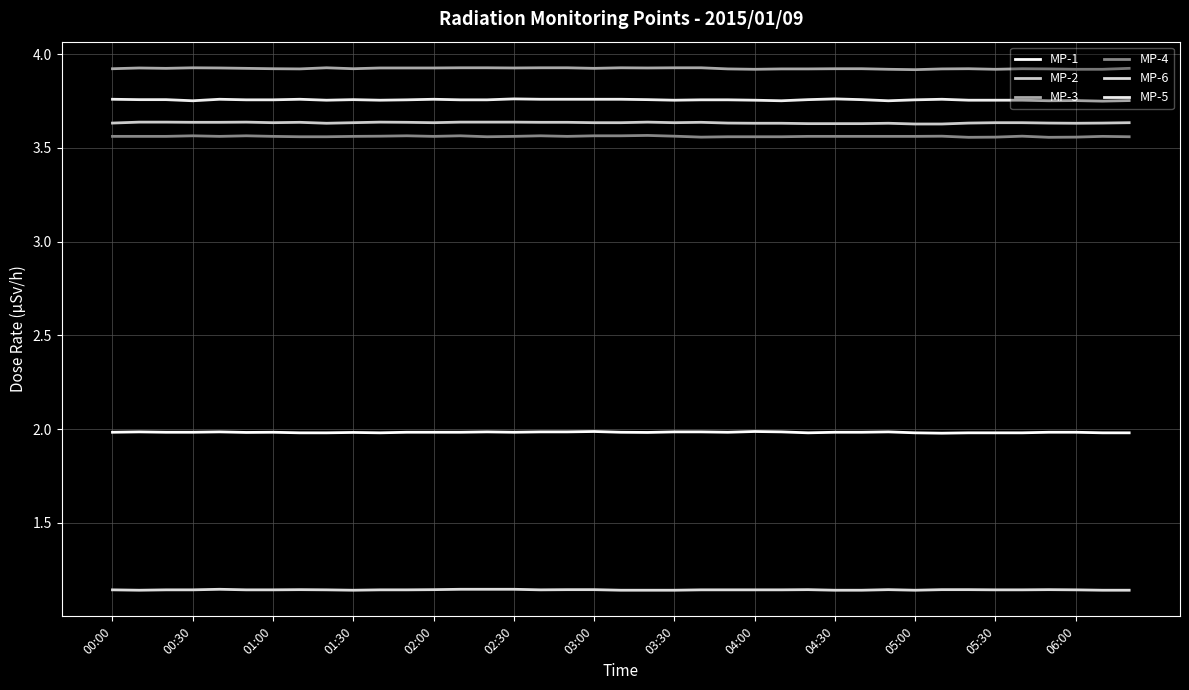

Does the chart have visible grid lines?

Yes